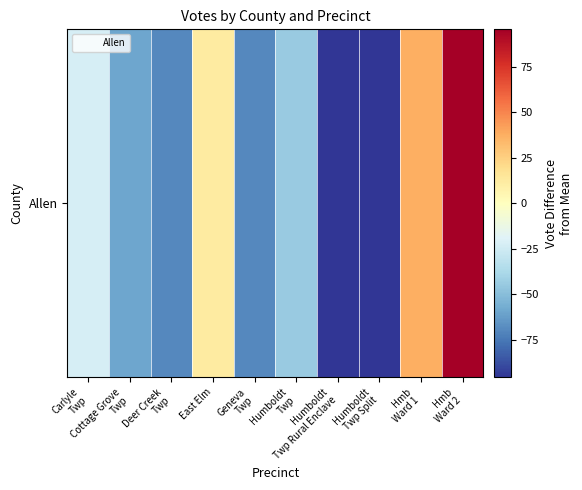

The value at Carlyle
Twp is -22.5. True or false?

True